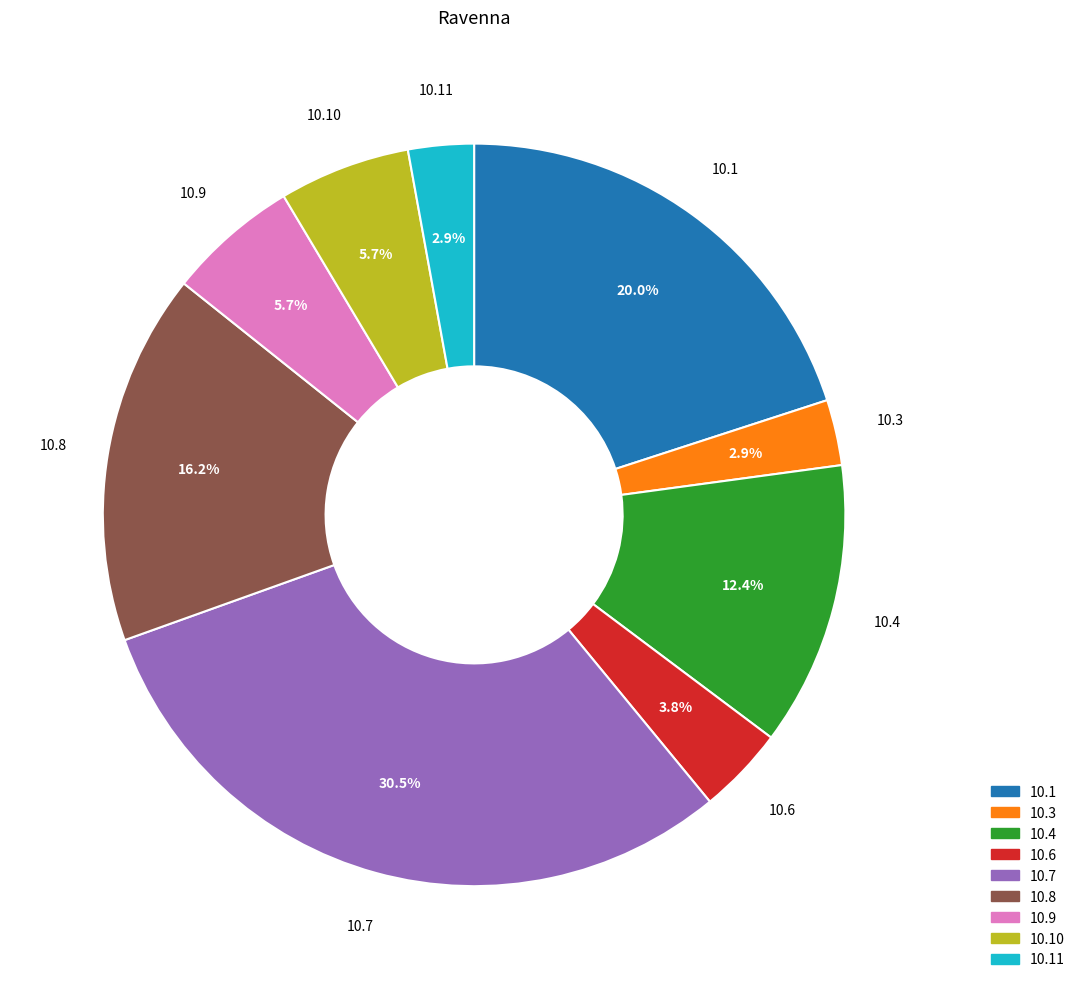

Combined, what portion of the pie is 10.3 and 10.6?

6.7%